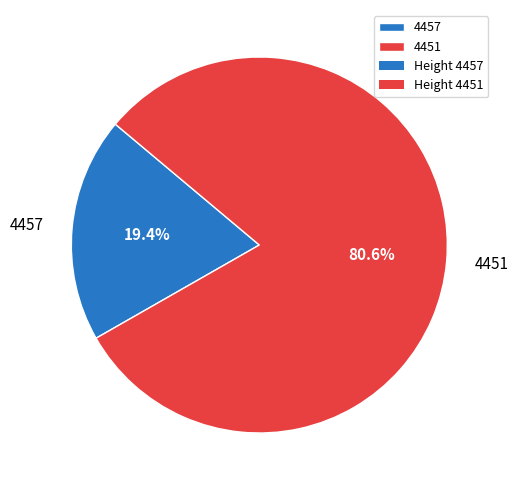

Which slice is the largest?

4451